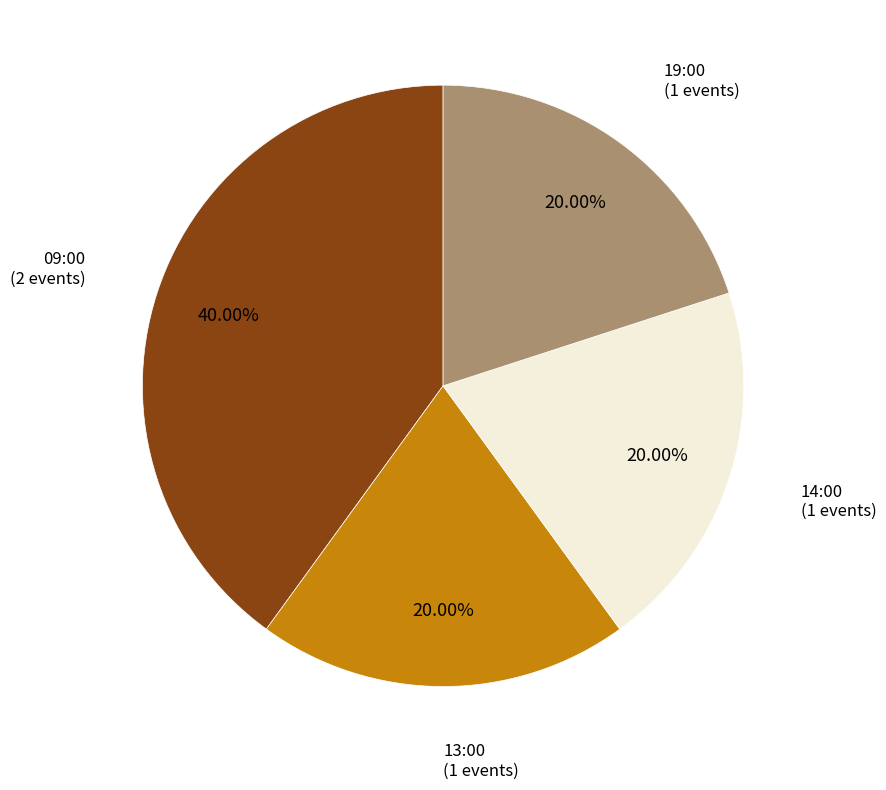

Between 09:00 (2 events) and 14:00 (1 events), which is larger?

09:00 (2 events)